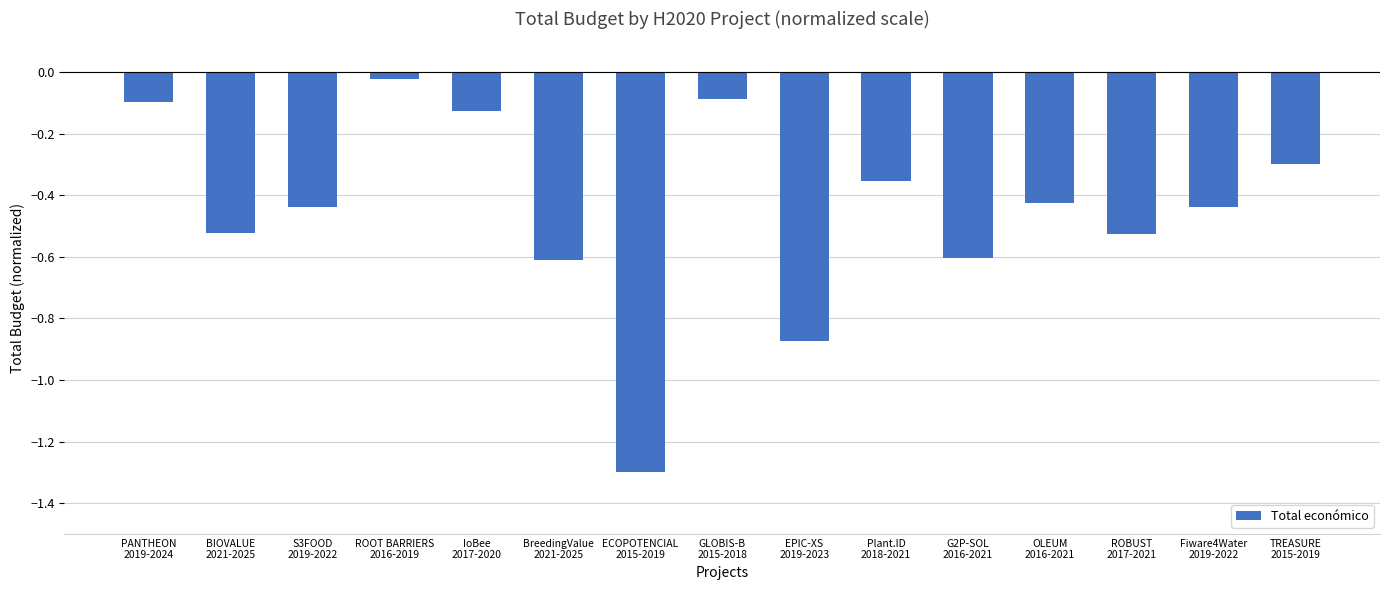

What is the difference between the maximum and minimum values?

1.3